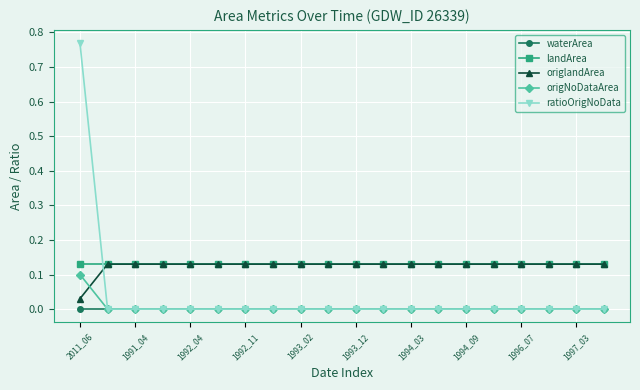

Which series has the widest spread of values?

ratioOrigNoData